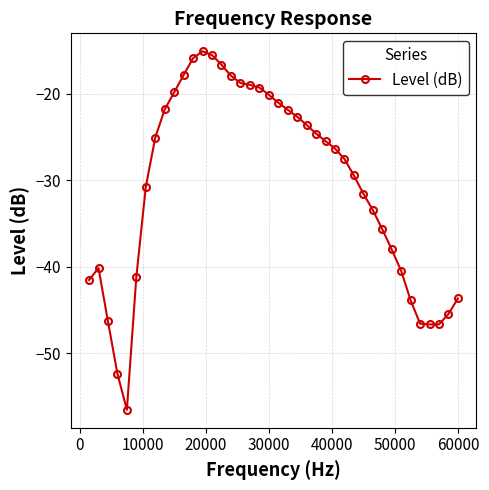

True or false: there are more than 1 points higher than both neighbors.

True